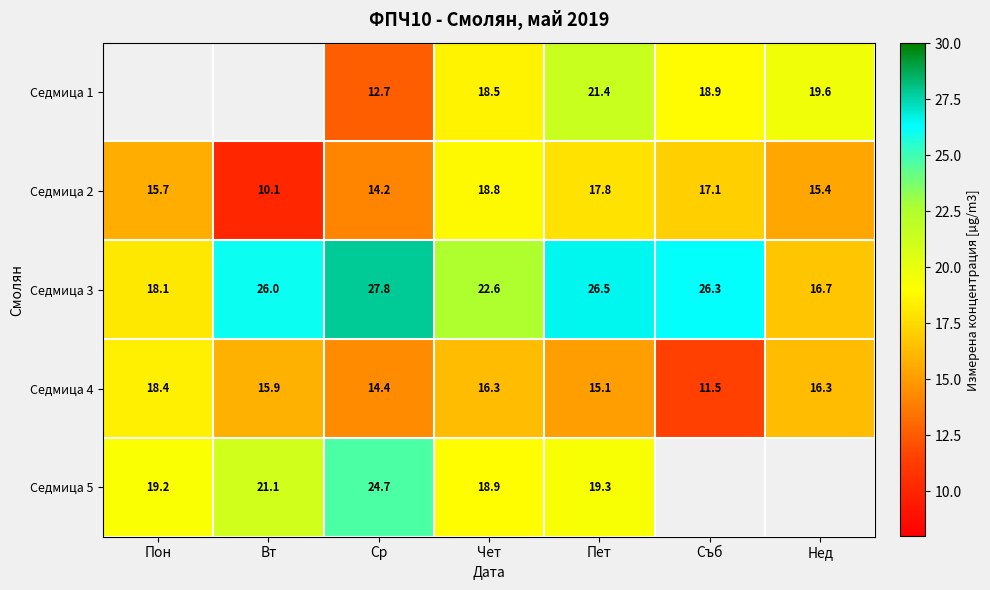

What is the sum of the Седмица 5 values at Пет and Вт?

40.4